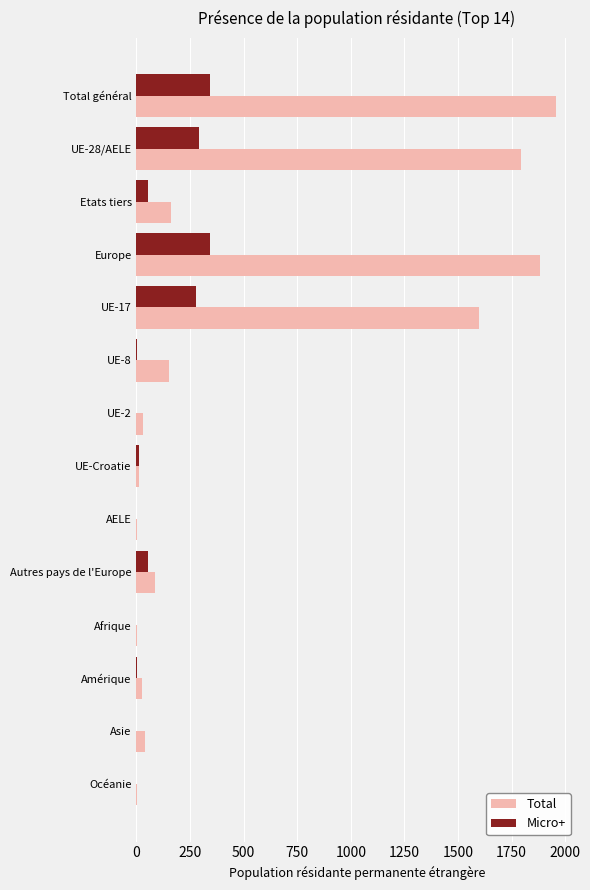

What are all the series names shown in the legend?

Total, Micro+